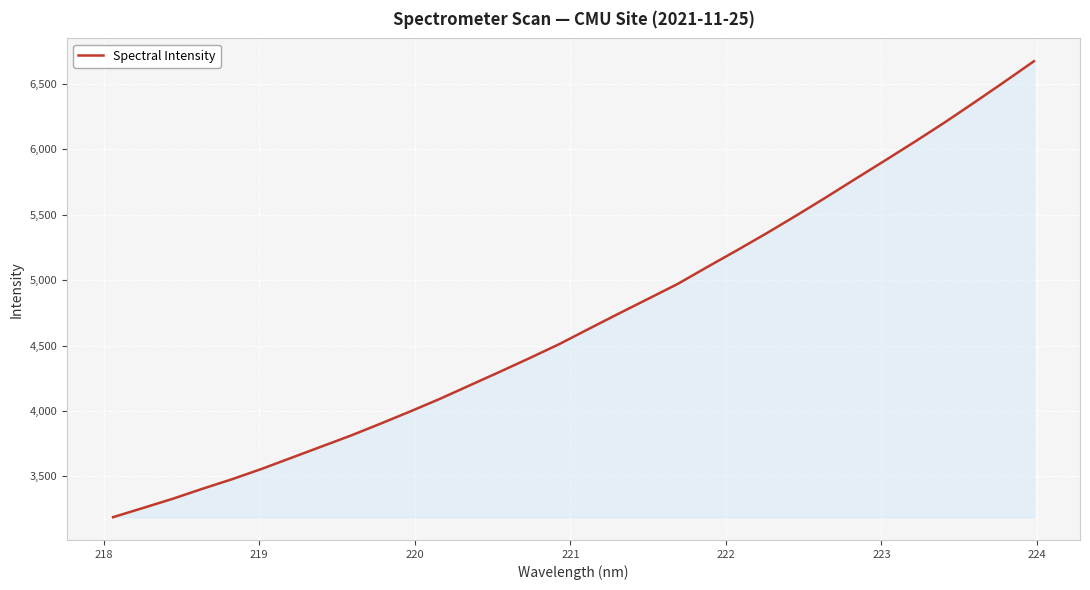

What is the greatest value displayed?

6674.6